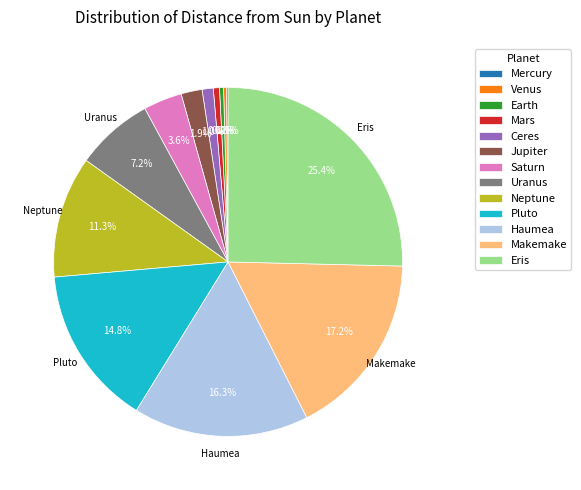

What is the largest slice in the pie chart?

Eris